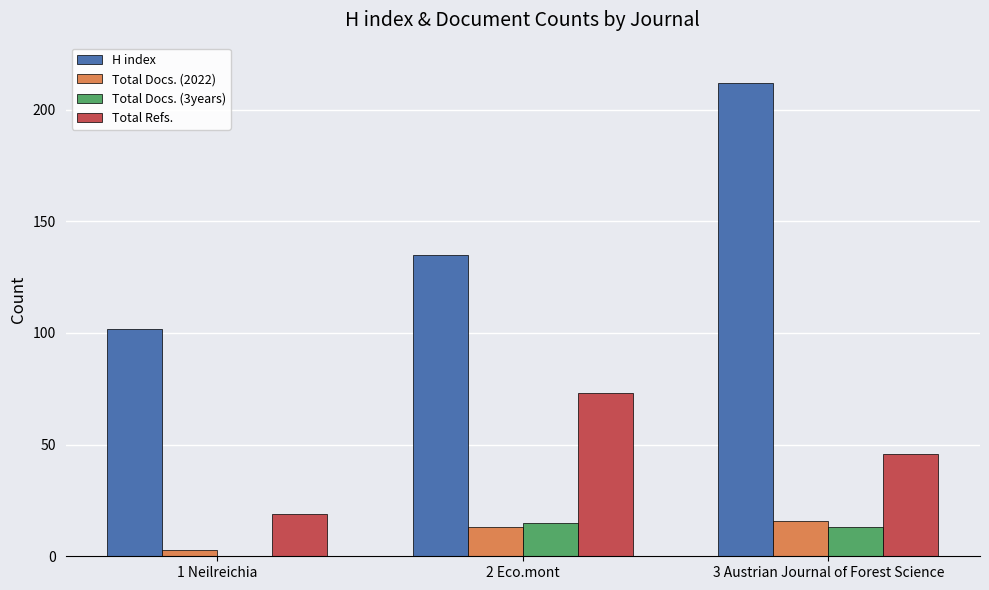

Are the bars grouped side by side (vs. stacked)?

Yes